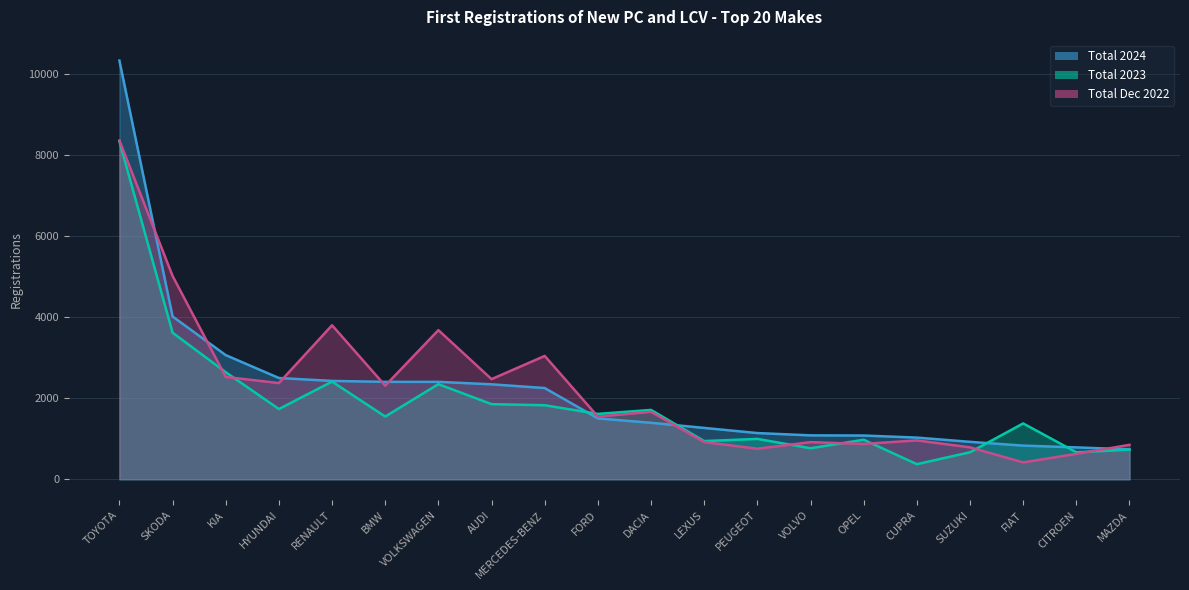

What is the difference between the maximum and minimum values in the Total 2023 series?

7977